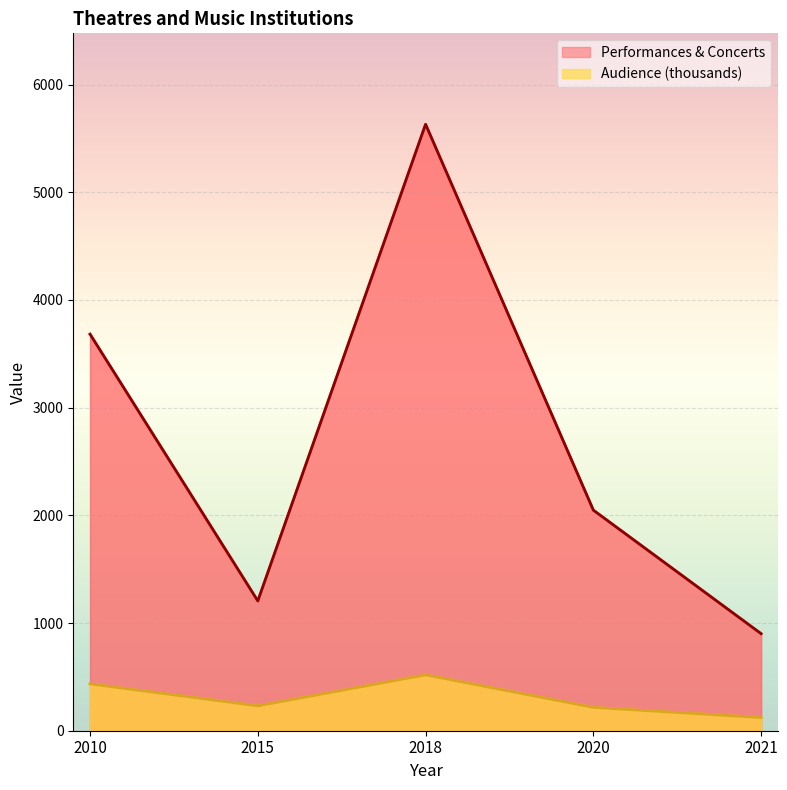

What is the average value of the Audience (thousands) series?

304.9